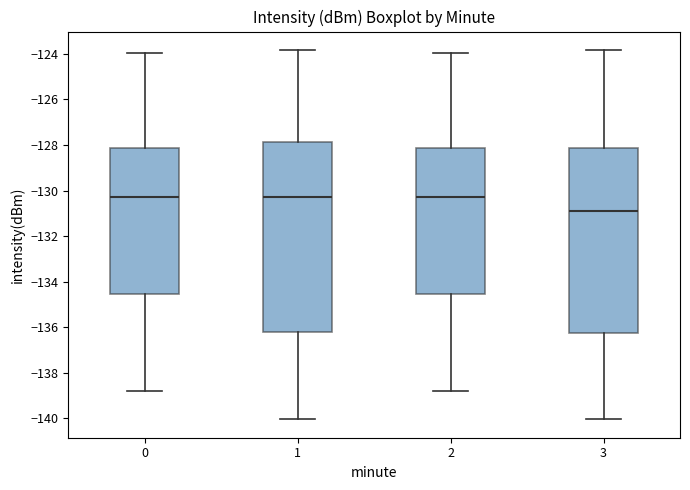

Reading left to right, transcribe this box plot: for each box, give where its median line is, the range the box spans, and where its two whiskers end, as read against the y-axis. The values are not printed on the chart, so give them approximately, as read against the axis.

0: median -130.2, box -134.6 to -128.2, whiskers -138.8 to -124.0
1: median -130.2, box -136.2 to -127.8, whiskers -140.0 to -123.8
2: median -130.2, box -134.6 to -128.2, whiskers -138.8 to -124.0
3: median -130.8, box -136.2 to -128.2, whiskers -140.0 to -123.8